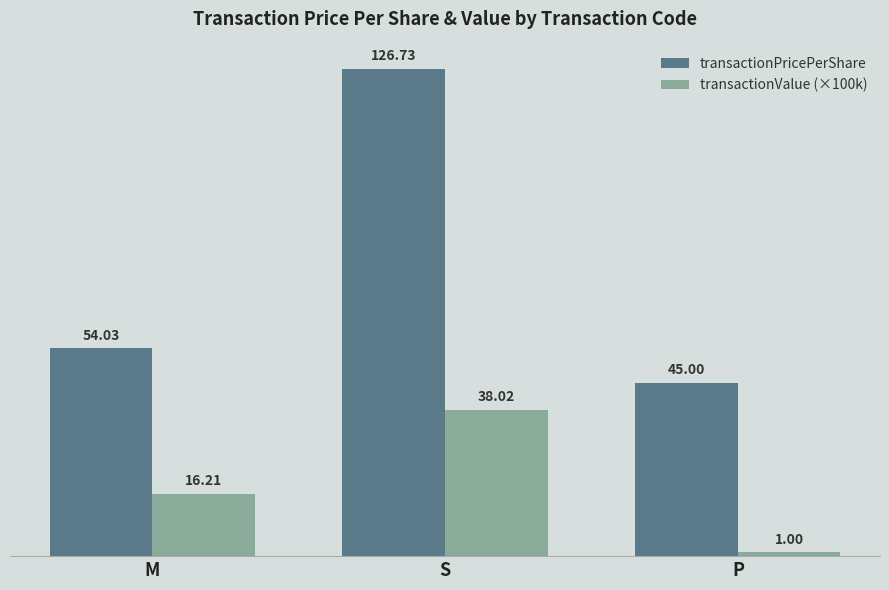

How many distinct data groups are displayed?

2